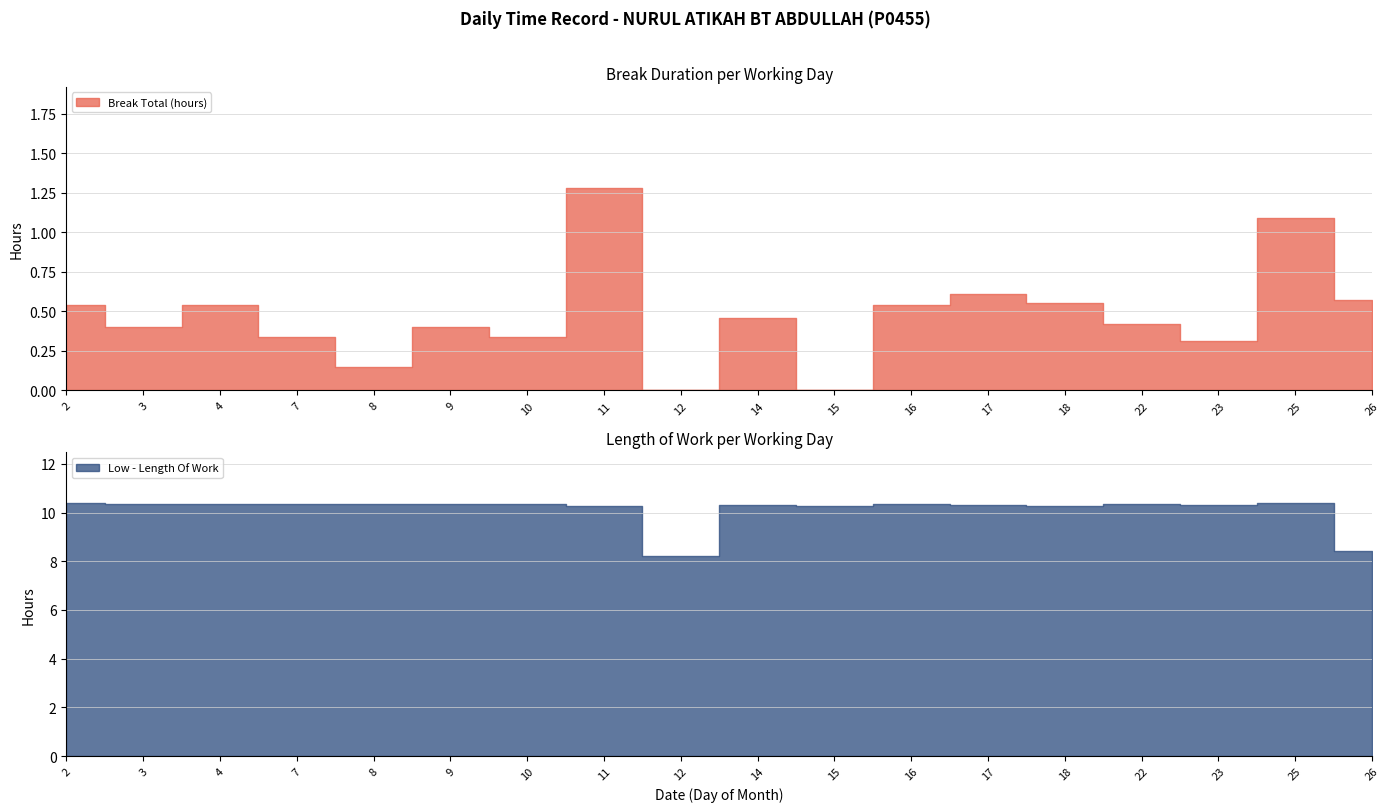

Where is the first local minimum for Low - Length Of Work?

7